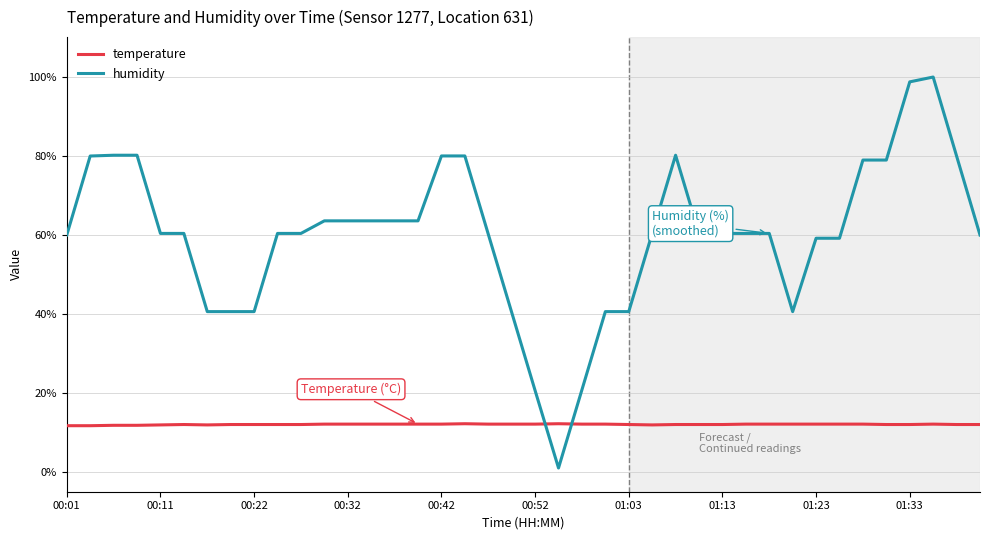

How many lines are shown in the chart?

2